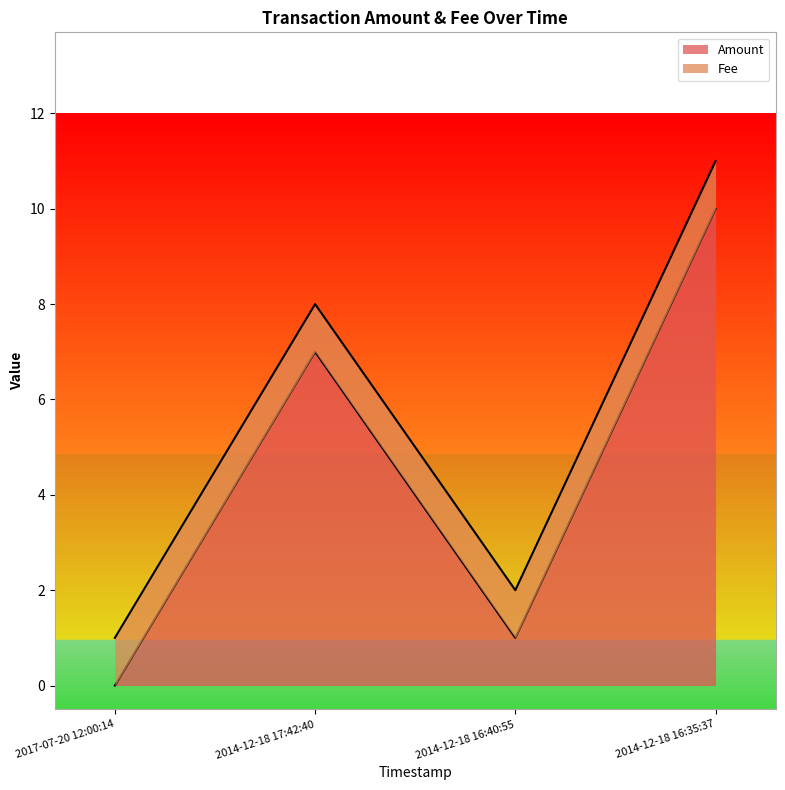

How many data points are less than 7?

2